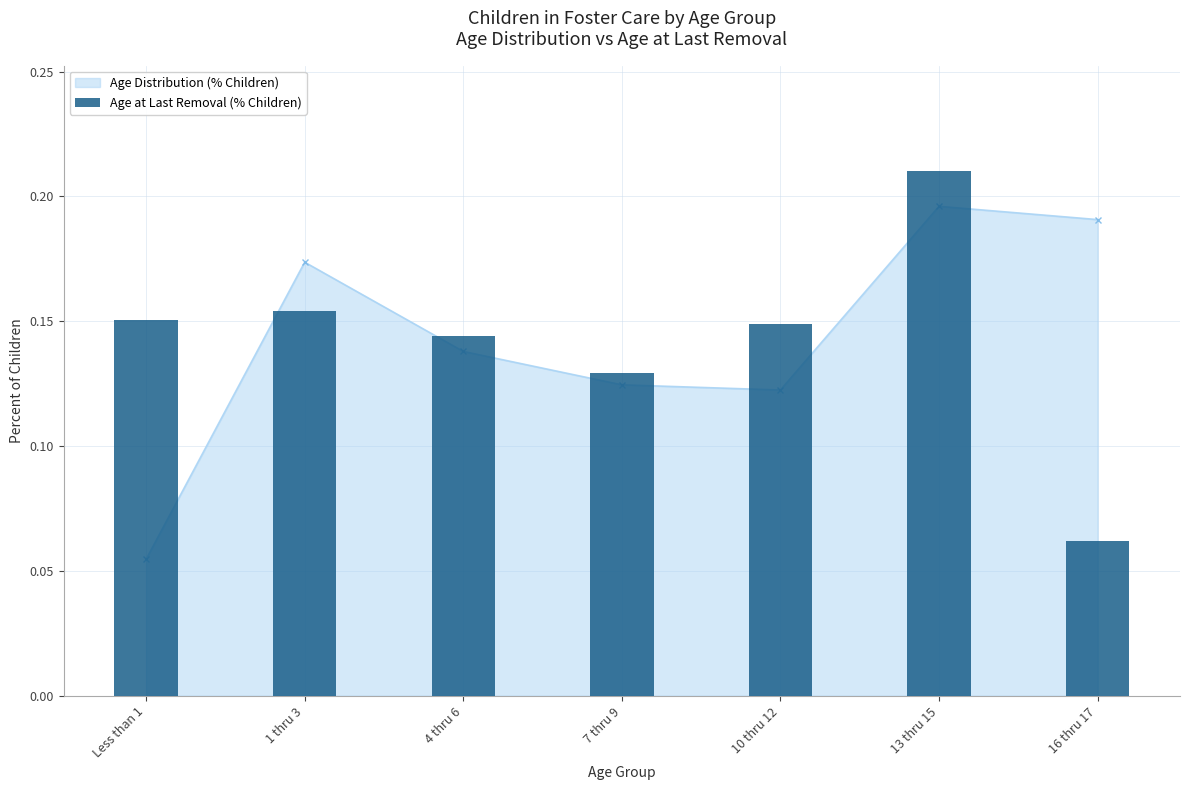

List the labels in order of value, largest first.

13 thru 15, 1 thru 3, Less than 1, 10 thru 12, 4 thru 6, 7 thru 9, 16 thru 17